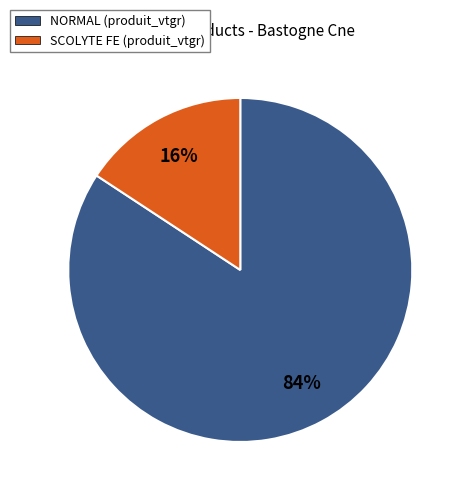

Does any single category account for the majority?

Yes